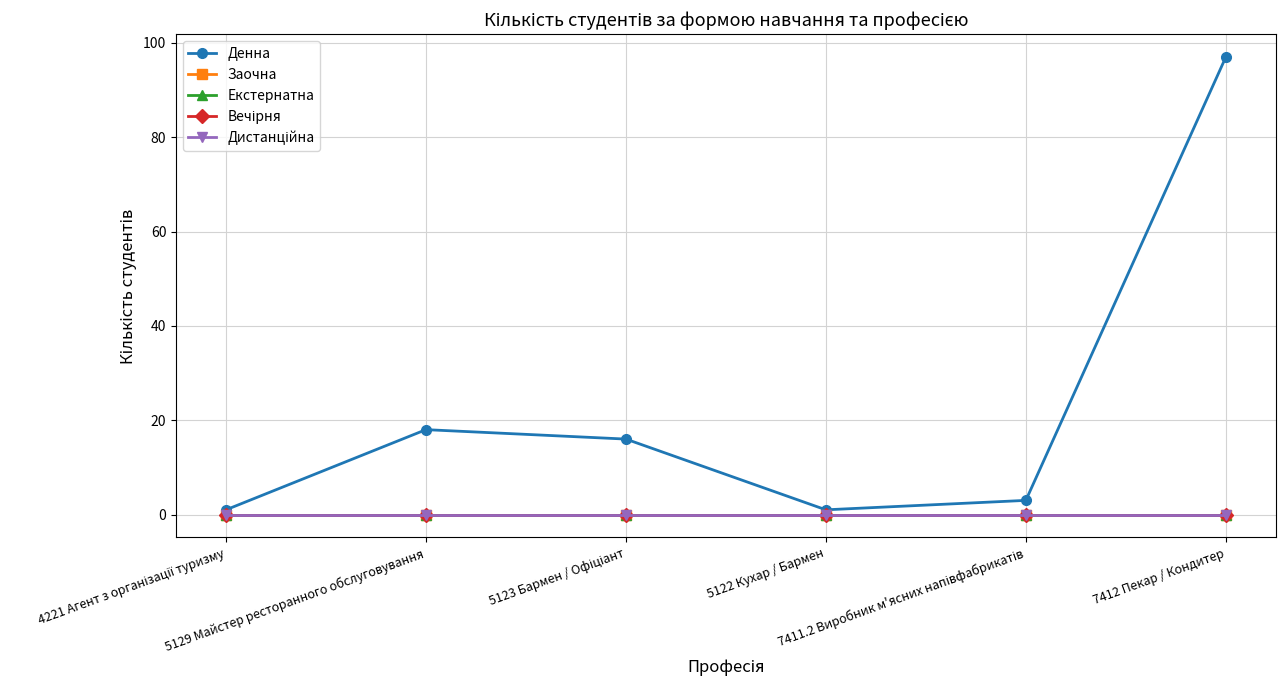

Between 5129 Майстер ресторанного обслуговування and 7411.2 Виробник м'ясних напівфабрикатів, which series saw the biggest shift?

Денна